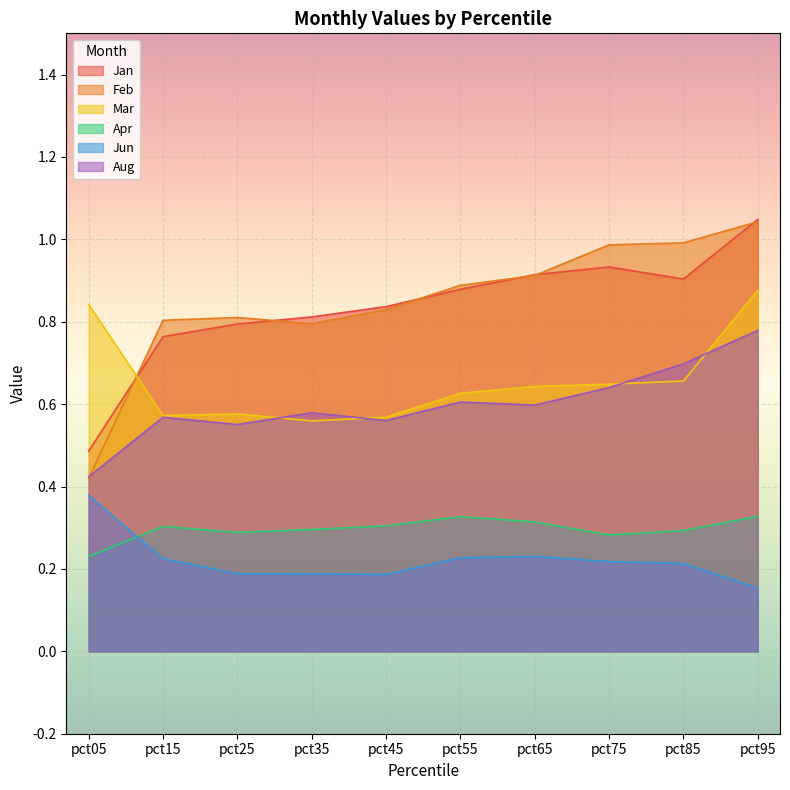

True or false: Jun has a value of 0.2 at pct45.

True